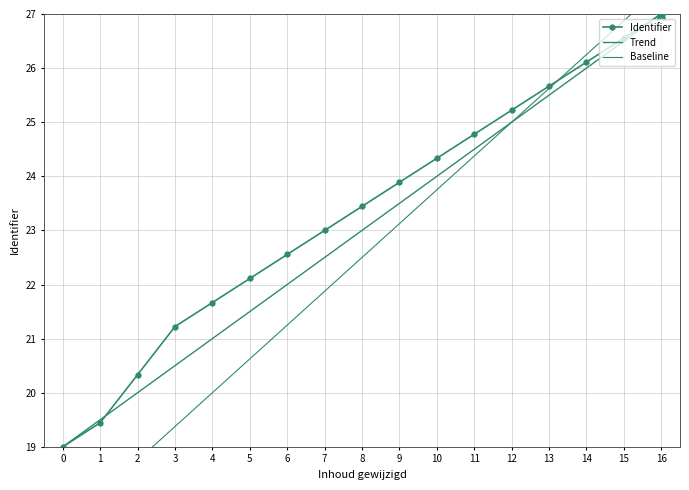

List the series in order of their peak value, lowest first.

Identifier, Trend, Baseline